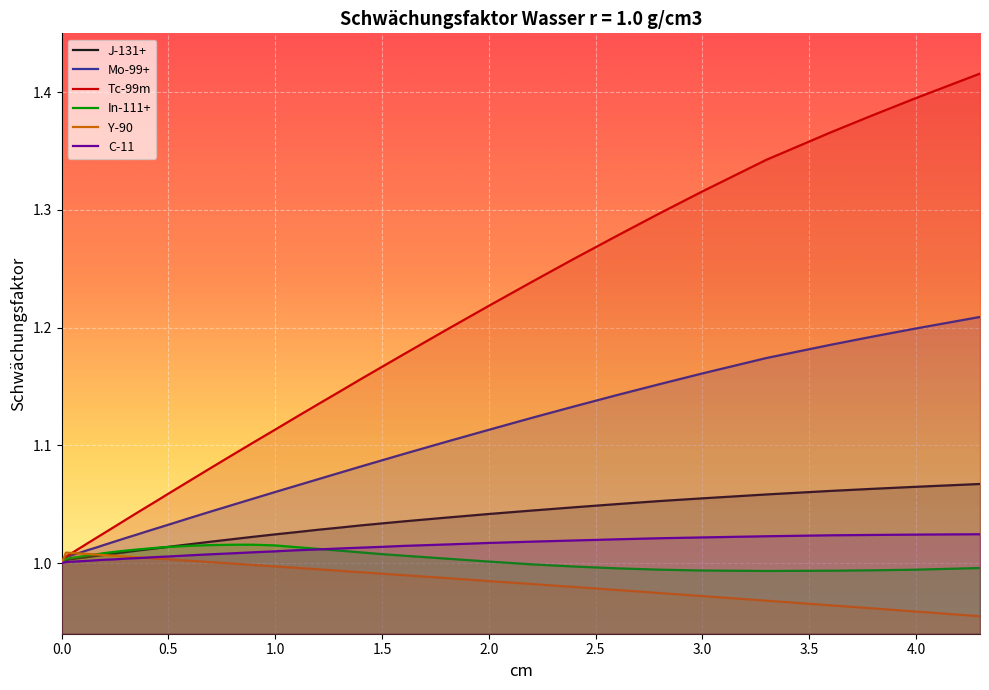

True or false: Tc-99m has a value of 0.4 at 1.5.

False